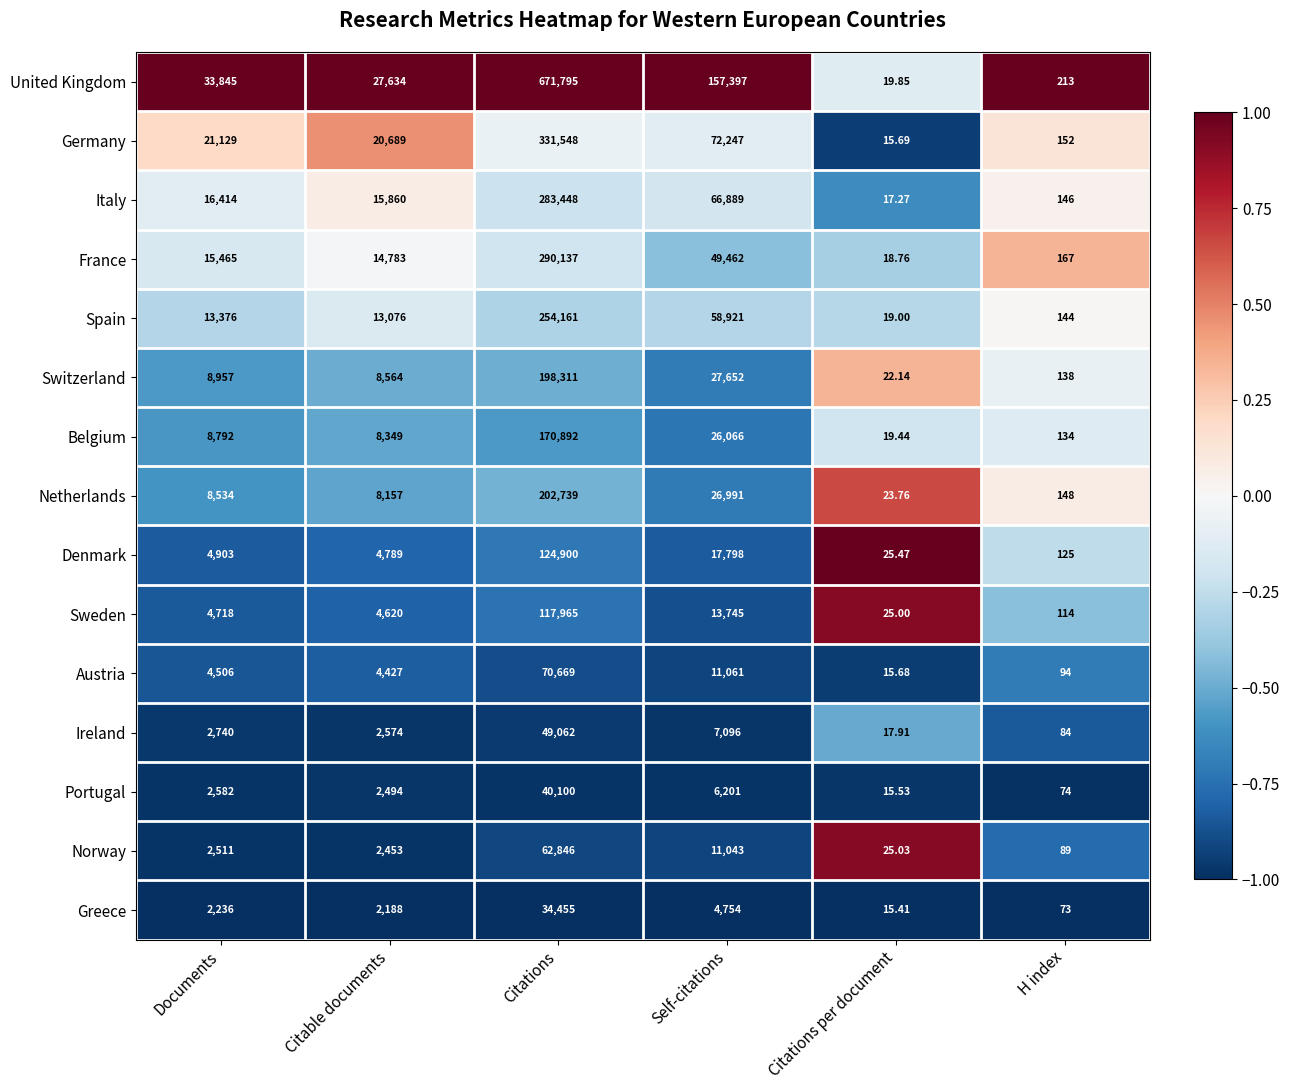

Which category has the highest value in the Italy series?

Citations